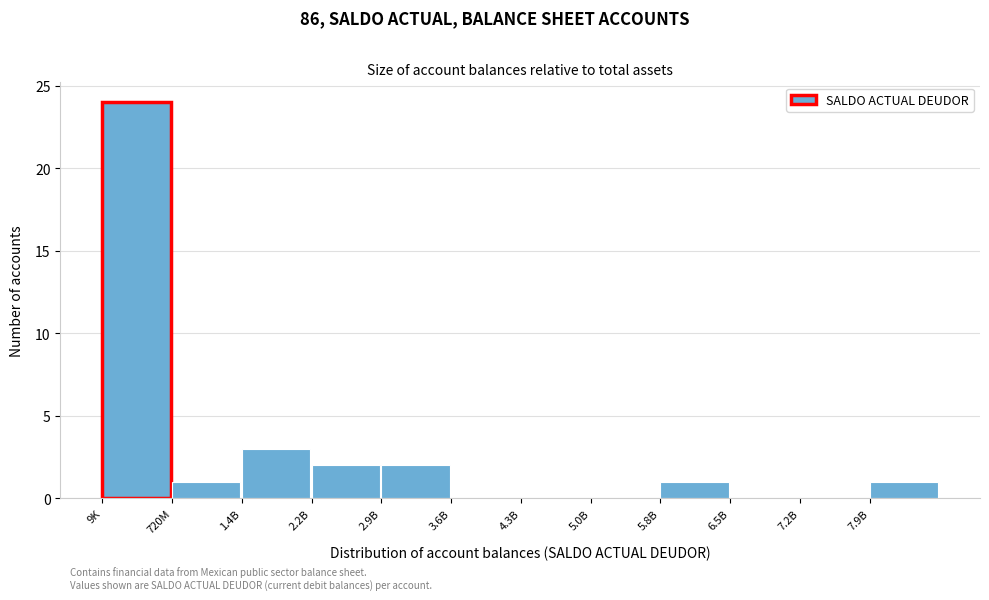

Reading right to left, list all the values displayed in this chart.

7.9B=1	7.2B=0	6.5B=0	5.8B=1	5.0B=0	4.3B=0	3.6B=0	2.9B=2	2.2B=2	1.4B=3	720M=1	9K=24